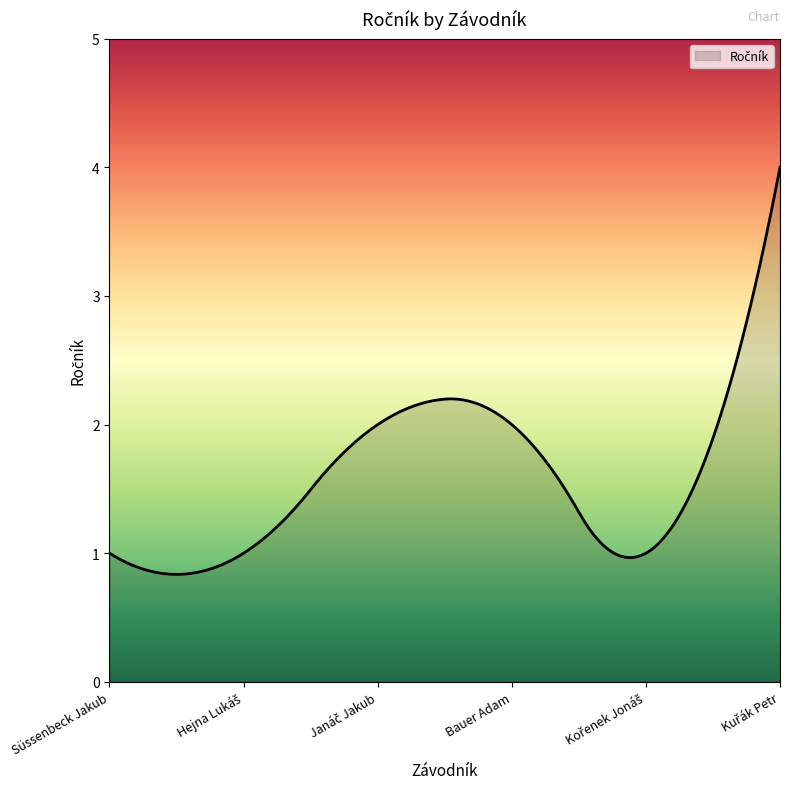

What is the smallest value displayed?

0.8